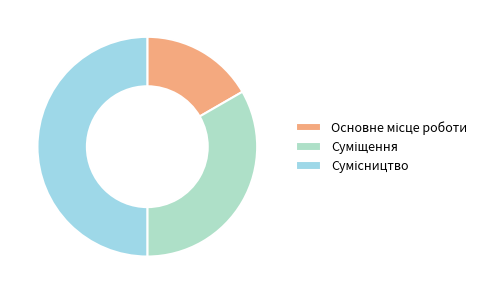

What is the change in value from Основне місце роботи to Суміщення?

+1